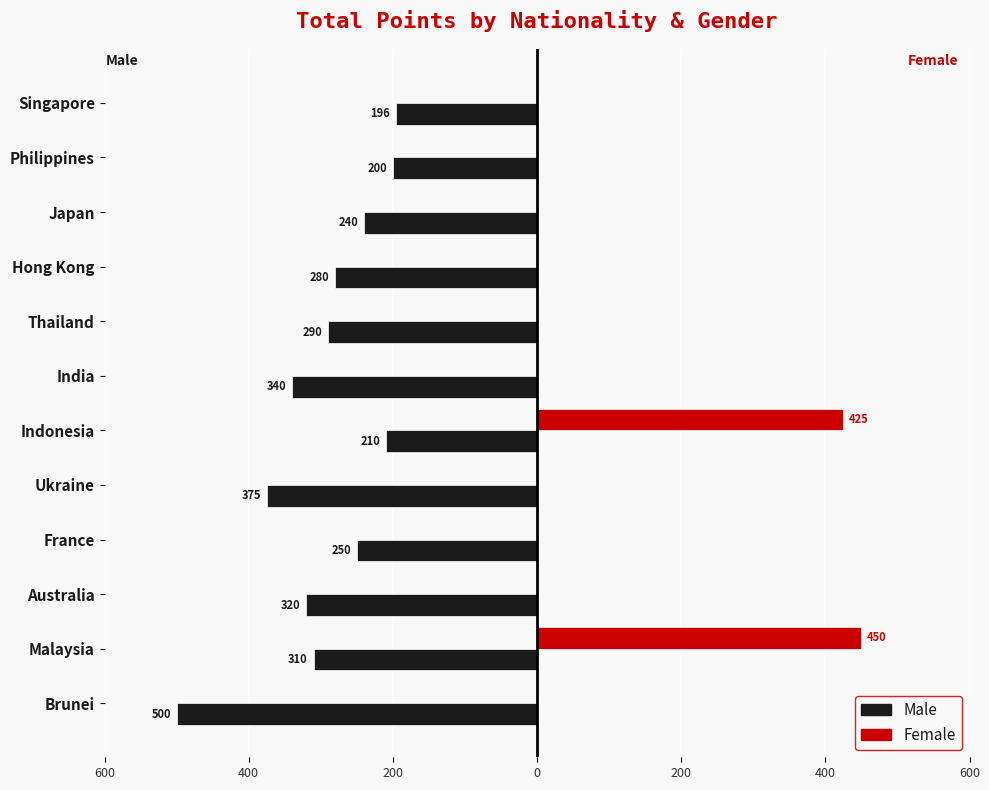

What is the average value of the Female series?

73